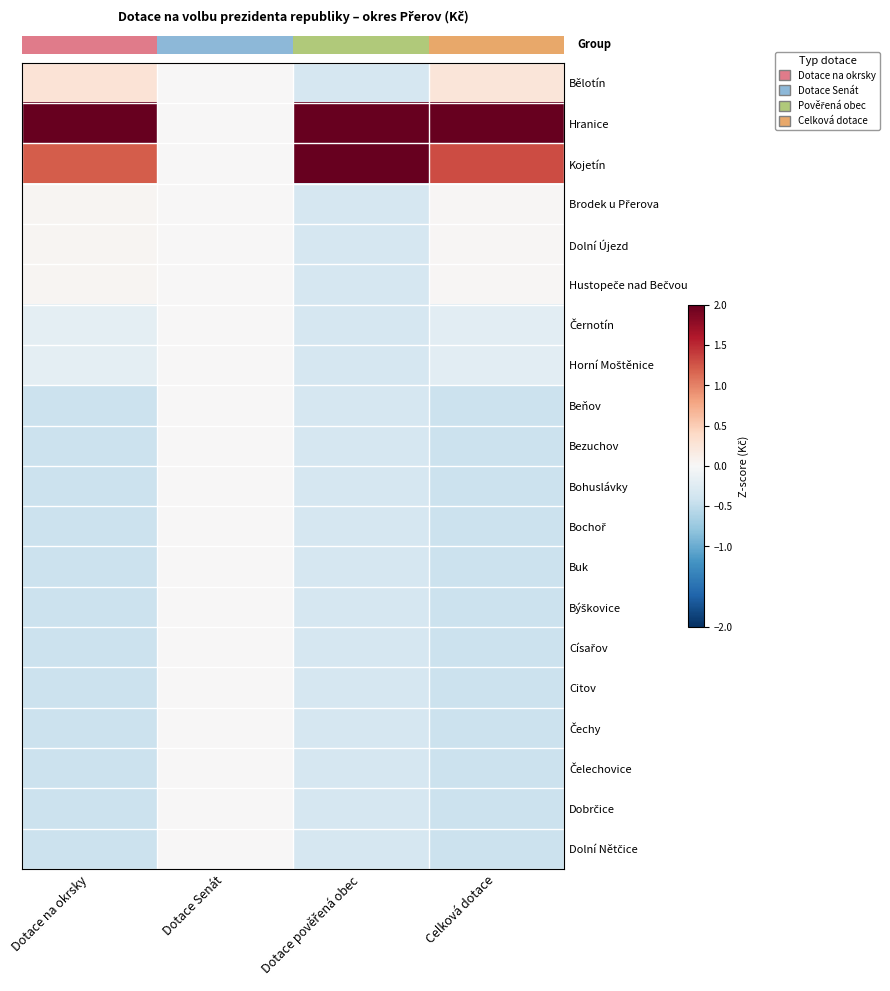

What is the smallest value displayed?

-0.4